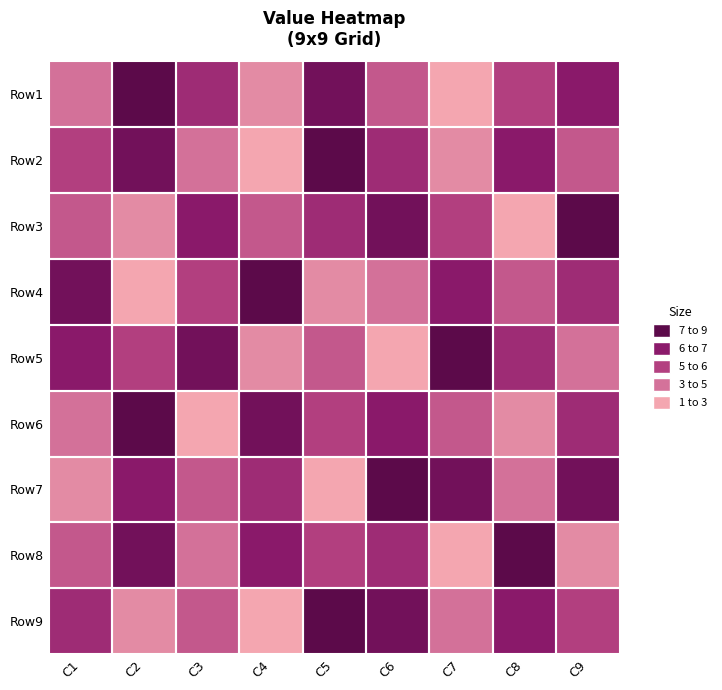

How many categories are shown in the chart?

9